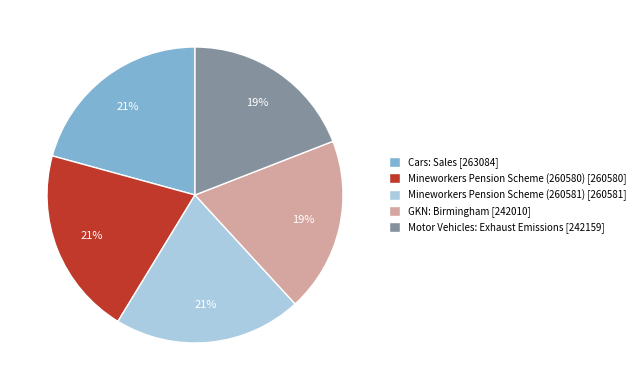

To the nearest percent, what is the difference between the largest and smallest slice percentages?

2%